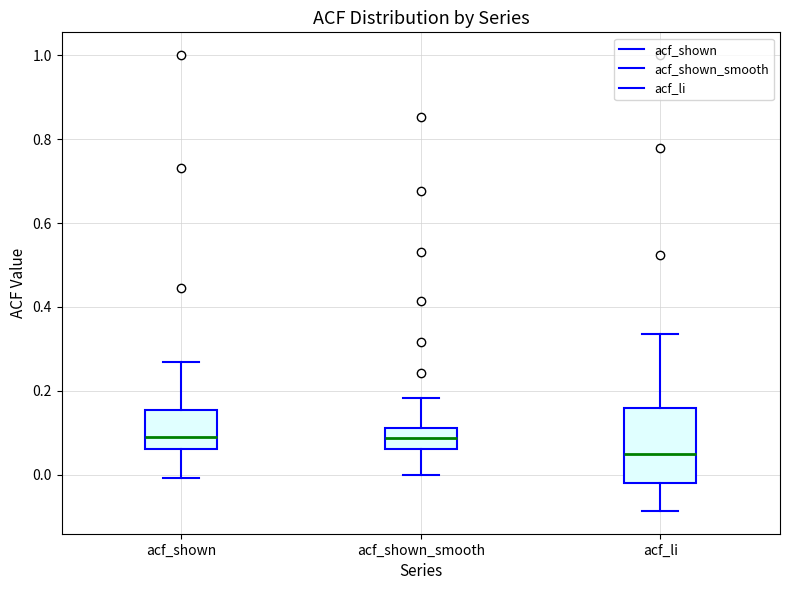

Where is the upper edge of the box for acf_li on the y-axis? The values are not printed on the chart, so give them approximately, as read against the axis.

0.16